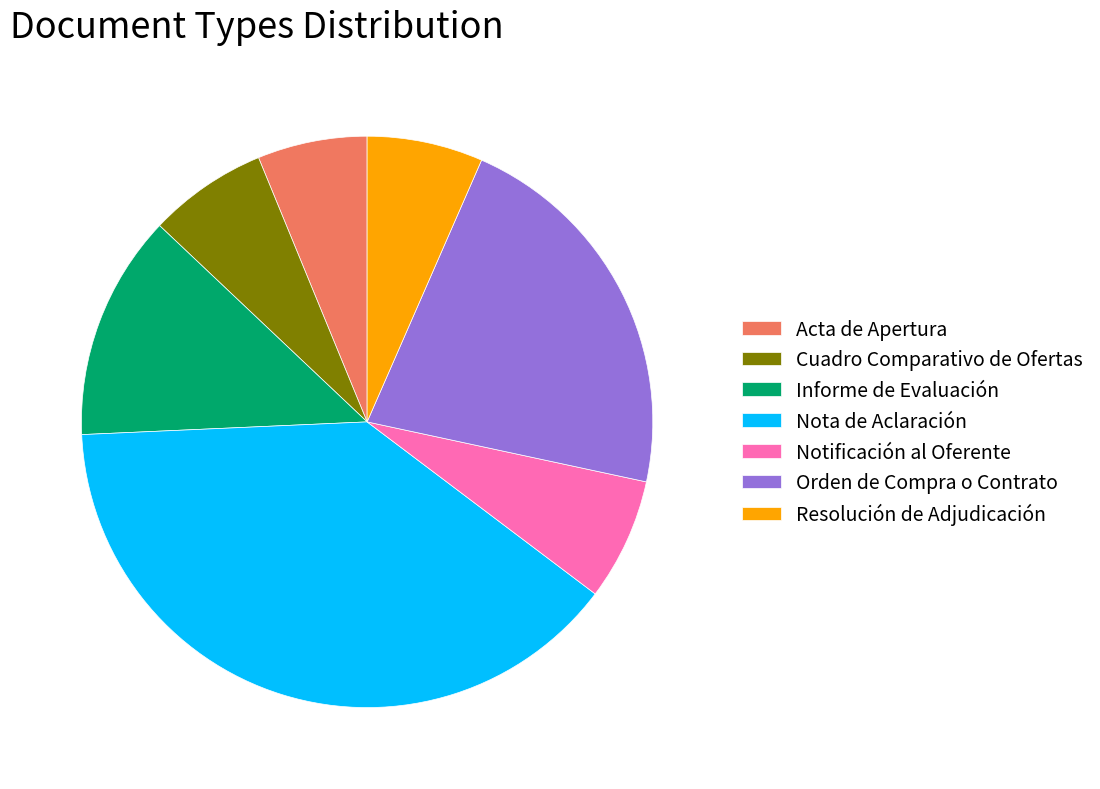

What is the ratio of the value at Resolución de Adjudicación to the value at Cuadro Comparativo de Ofertas?

1.0